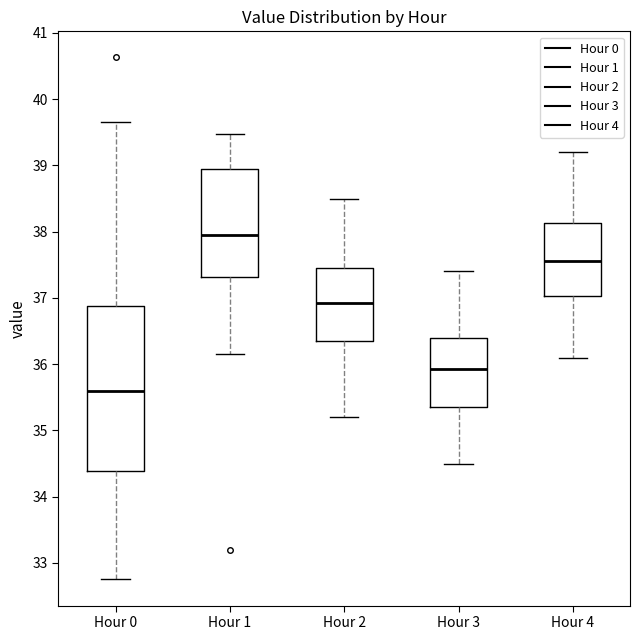

Which box is the tallest, from its lower edge to its upper edge?

Hour 0